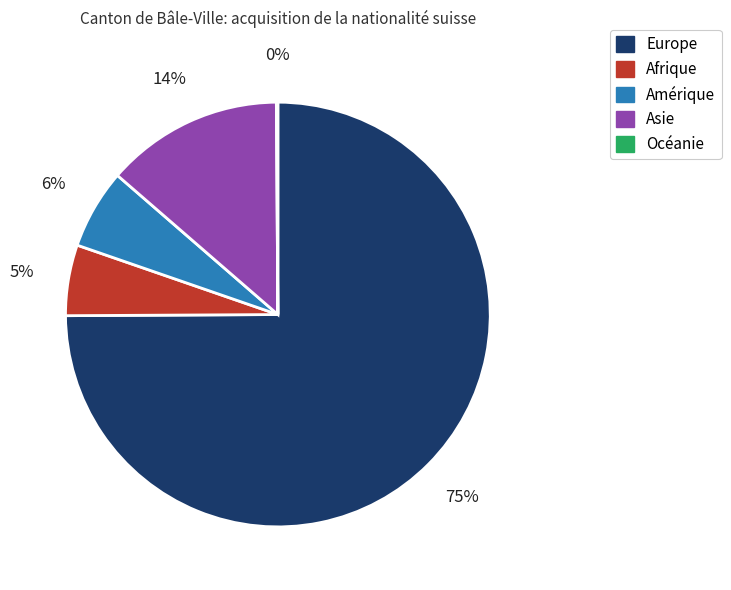

To the nearest percent, what is the combined percentage of Afrique and Amérique?

11%